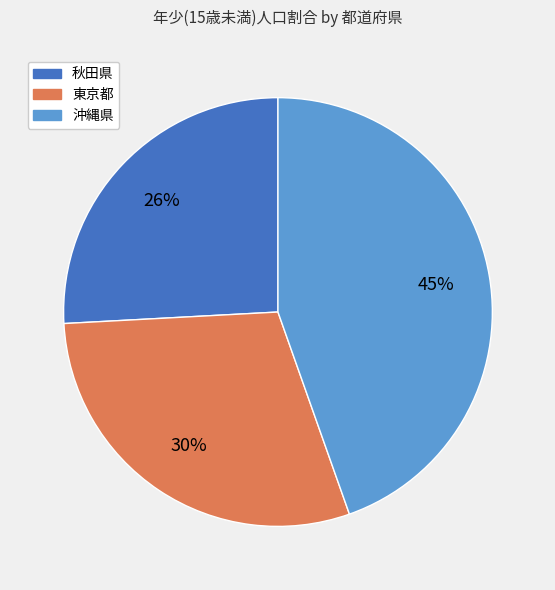

Does any single category account for the majority?

No